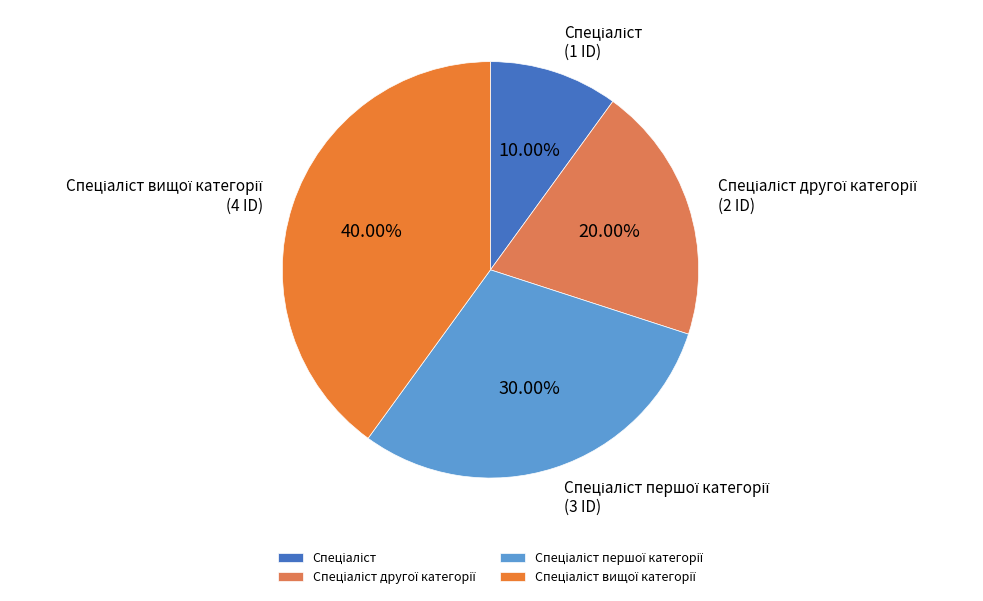

Does any single category account for the majority?

No